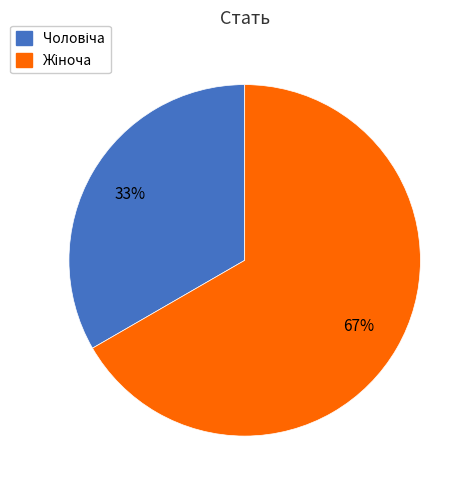

Does any single category account for the majority?

Yes